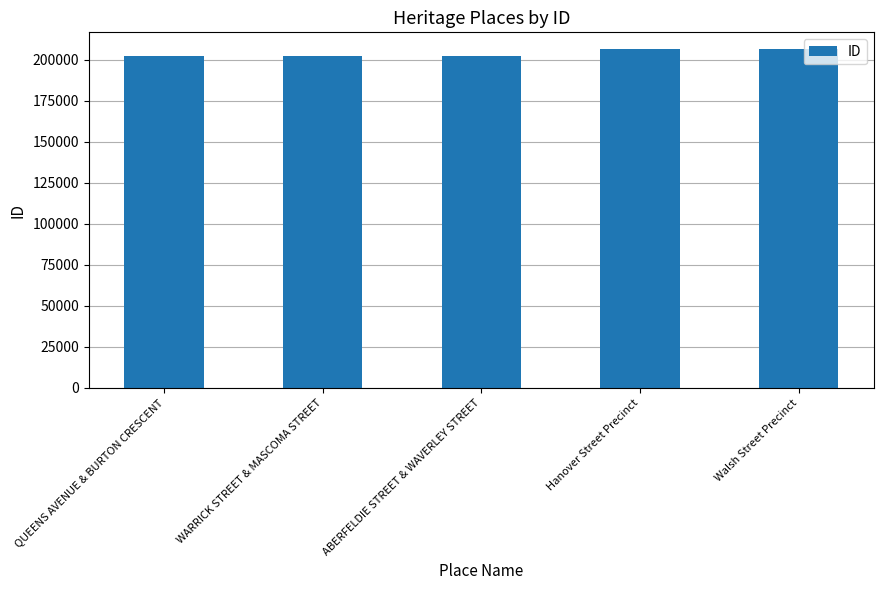

Are the bars grouped side by side (vs. stacked)?

No